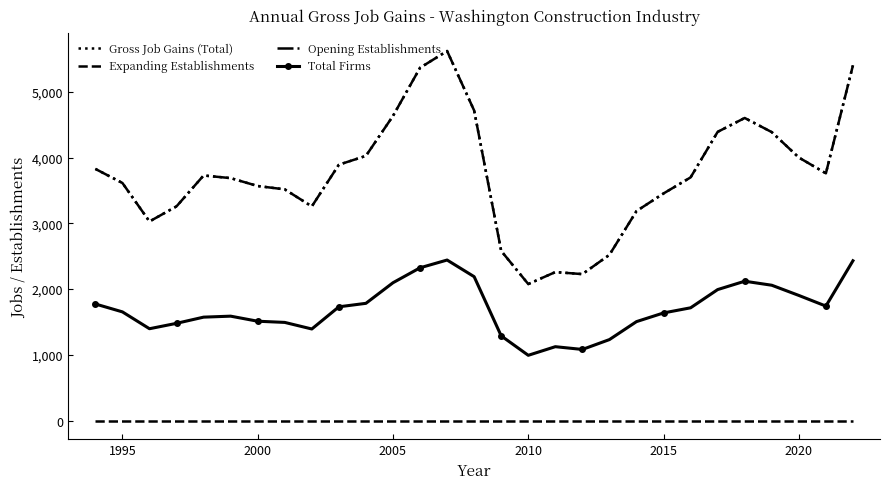

What is the difference between the maximum and second lowest values in the Gross Job Gains (Total) series?

3391